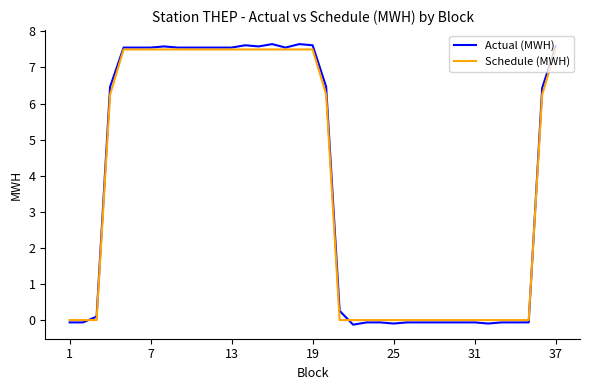

What is the greatest value displayed?

7.6